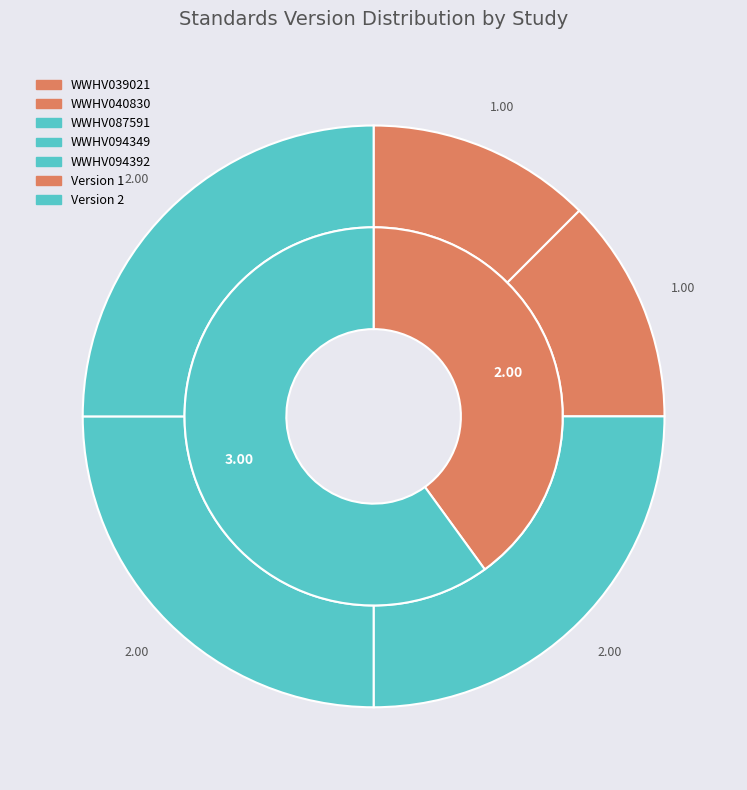

How many segments does this pie chart have?

5